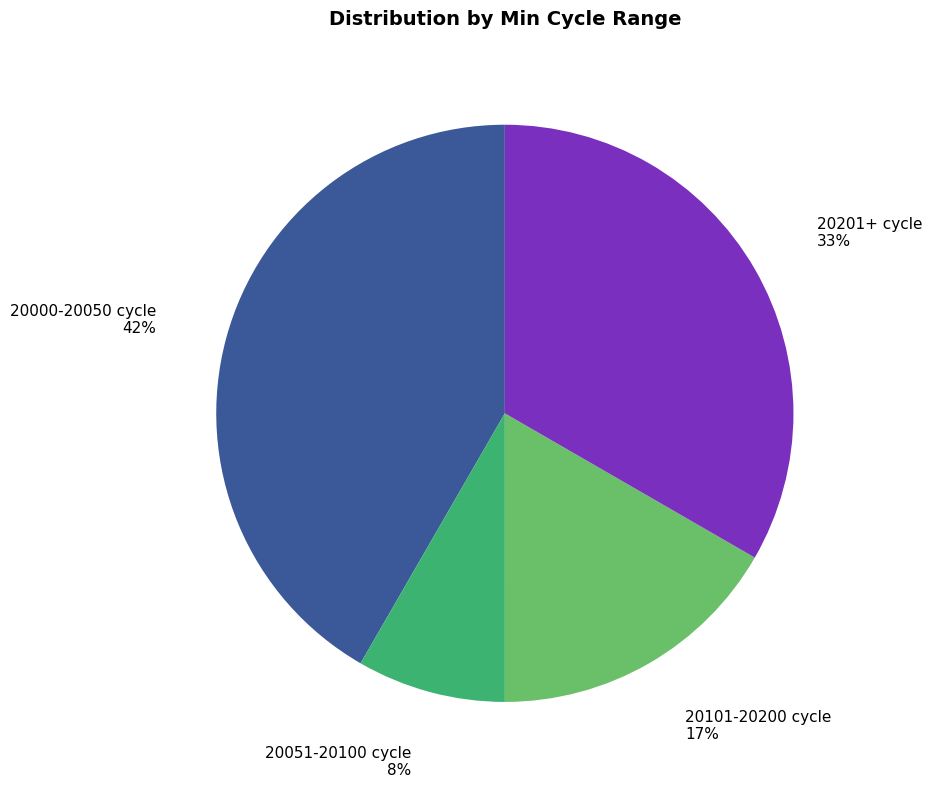

To the nearest percent, what is the average slice percentage?

25%